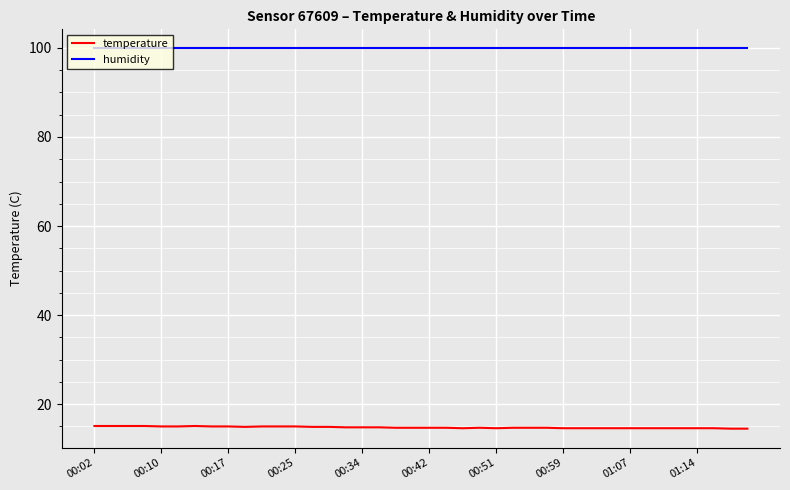

True or false: temperature and humidity cross at least once.

False